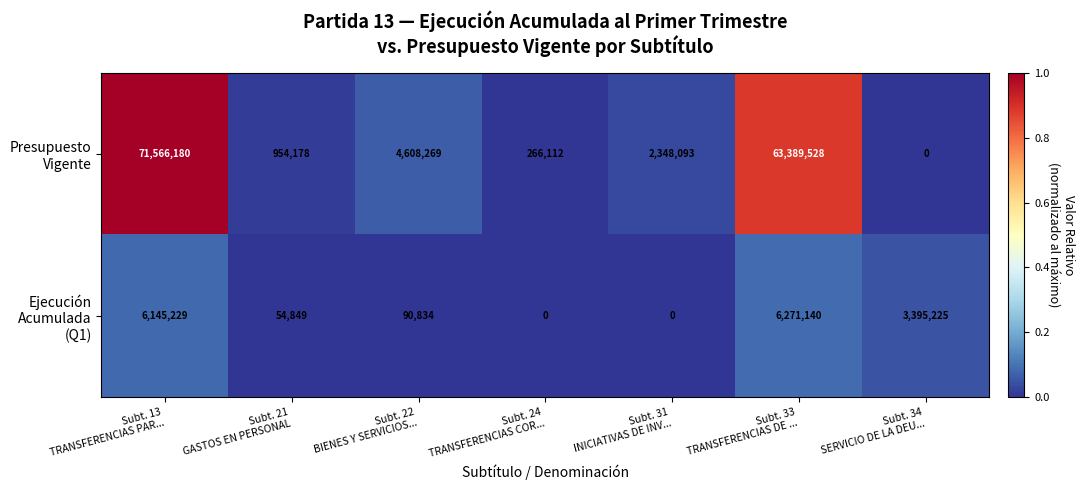

At how many categories does at least one series exceed 0?

7